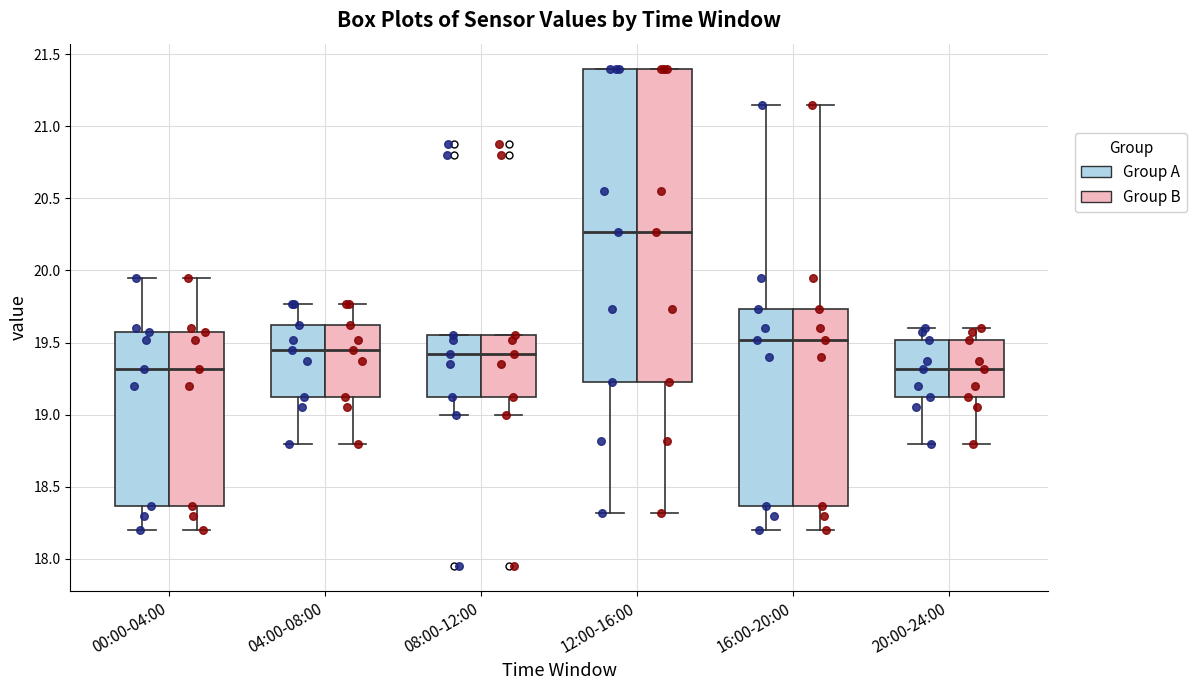

Reading left to right, transcribe this box plot: for each box, give where its median line is, the range the box spans, and where its two whiskers end, as read against the y-axis. The values are not printed on the chart, so give them approximately, as read against the axis.

00:00-04:00 (Group A): median 19.30, box 18.35 to 19.55, whiskers 18.20 to 19.95
00:00-04:00 (Group B): median 19.30, box 18.35 to 19.55, whiskers 18.20 to 19.95
04:00-08:00 (Group A): median 19.45, box 19.10 to 19.60, whiskers 18.80 to 19.75
04:00-08:00 (Group B): median 19.45, box 19.10 to 19.60, whiskers 18.80 to 19.75
08:00-12:00 (Group A): median 19.40, box 19.10 to 19.55, whiskers 19.00 to 19.55
08:00-12:00 (Group B): median 19.40, box 19.10 to 19.55, whiskers 19.00 to 19.55
12:00-16:00 (Group A): median 20.25, box 19.25 to 21.40, whiskers 18.30 to 21.40
12:00-16:00 (Group B): median 20.25, box 19.25 to 21.40, whiskers 18.30 to 21.40
16:00-20:00 (Group A): median 19.50, box 18.35 to 19.75, whiskers 18.20 to 21.15
16:00-20:00 (Group B): median 19.50, box 18.35 to 19.75, whiskers 18.20 to 21.15
20:00-24:00 (Group A): median 19.30, box 19.10 to 19.50, whiskers 18.80 to 19.60
20:00-24:00 (Group B): median 19.30, box 19.10 to 19.50, whiskers 18.80 to 19.60